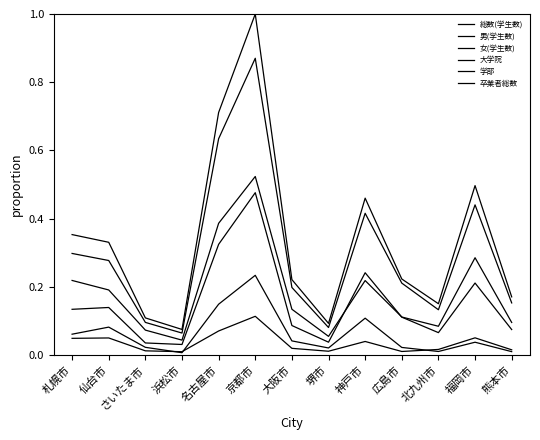

Is it true that 卒業者総数 equals 0.0 at 堺市?

True